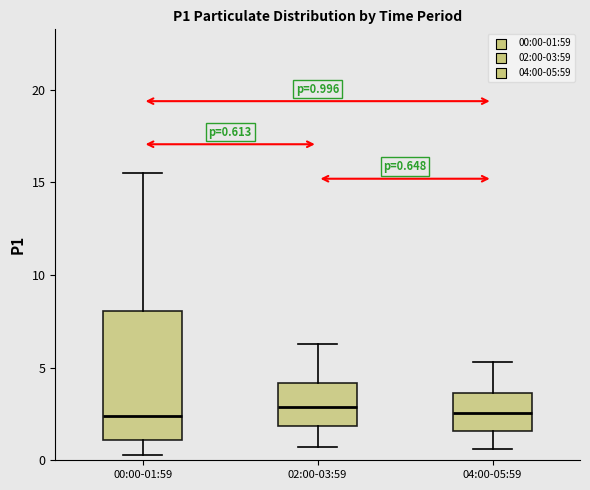

Which box is the tallest, from its lower edge to its upper edge?

00:00-01:59